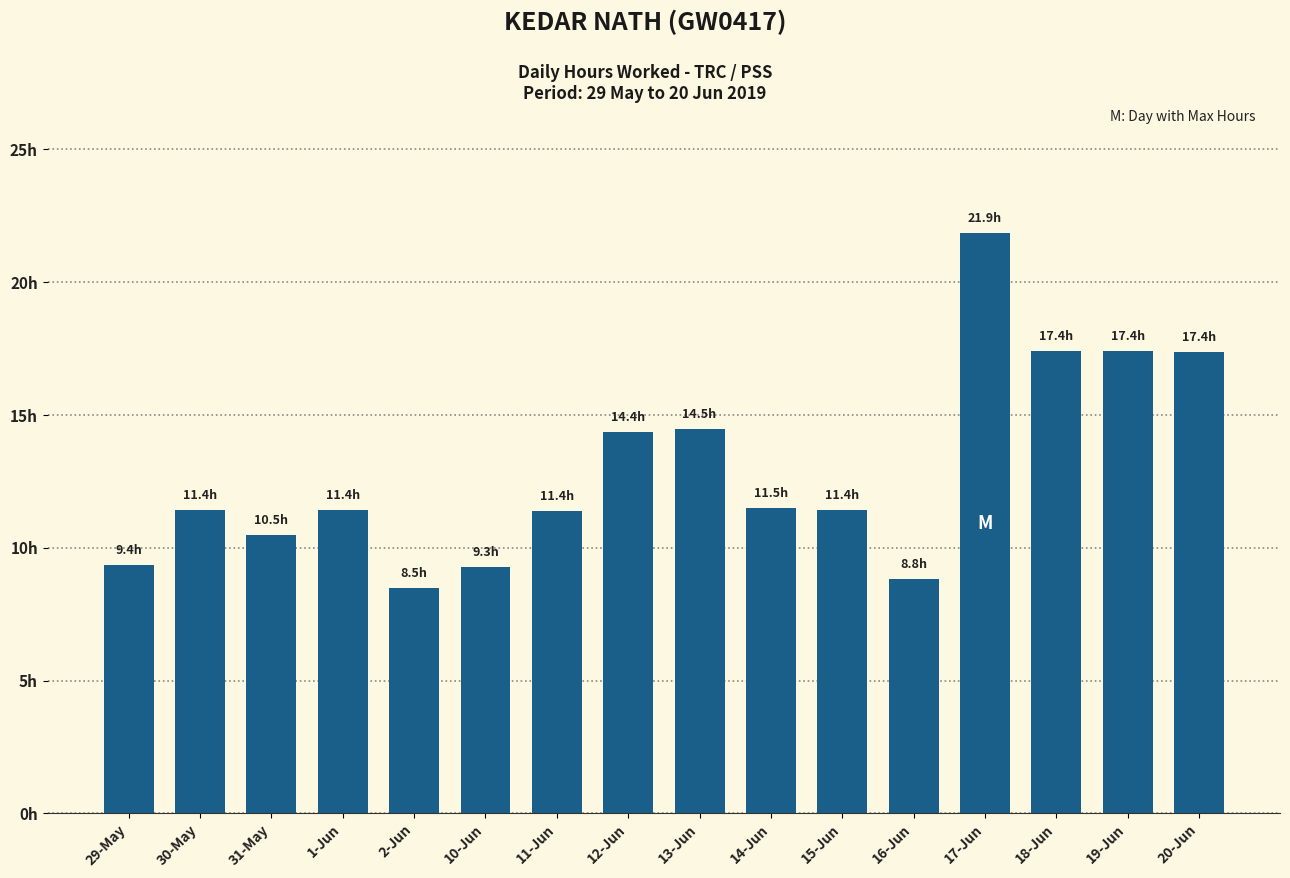

At which label is the value closest to 15?

13-Jun